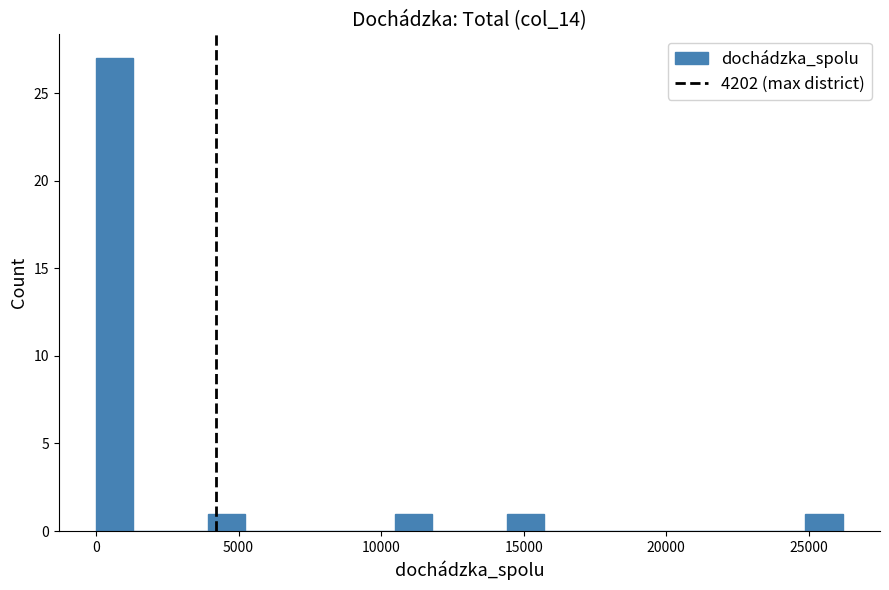

Around what value on the x-axis is the tallest bar? Give the approximate position of its centre, as read against the axis.

500